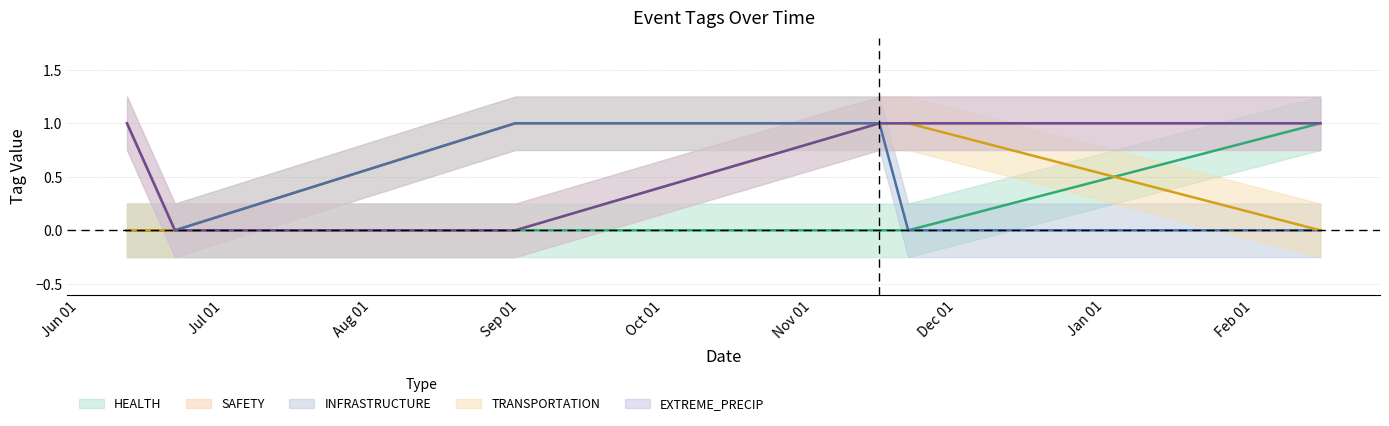

Rank the series at 2023-11-15 from lowest to highest value.

HEALTH, SAFETY, INFRASTRUCTURE, TRANSPORTATION, EXTREME_PRECIP